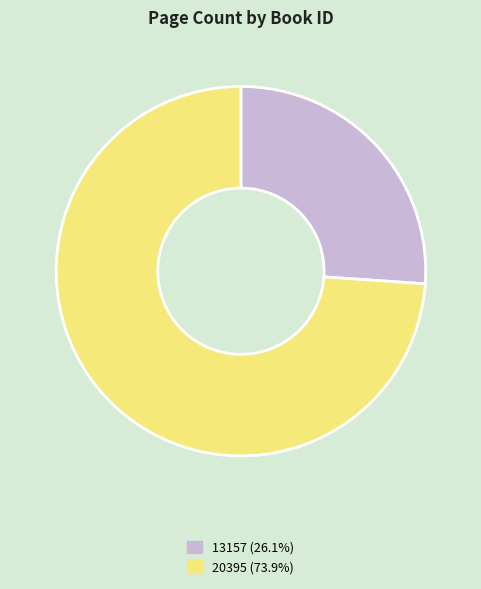

Which category has the biggest portion of the pie?

20395